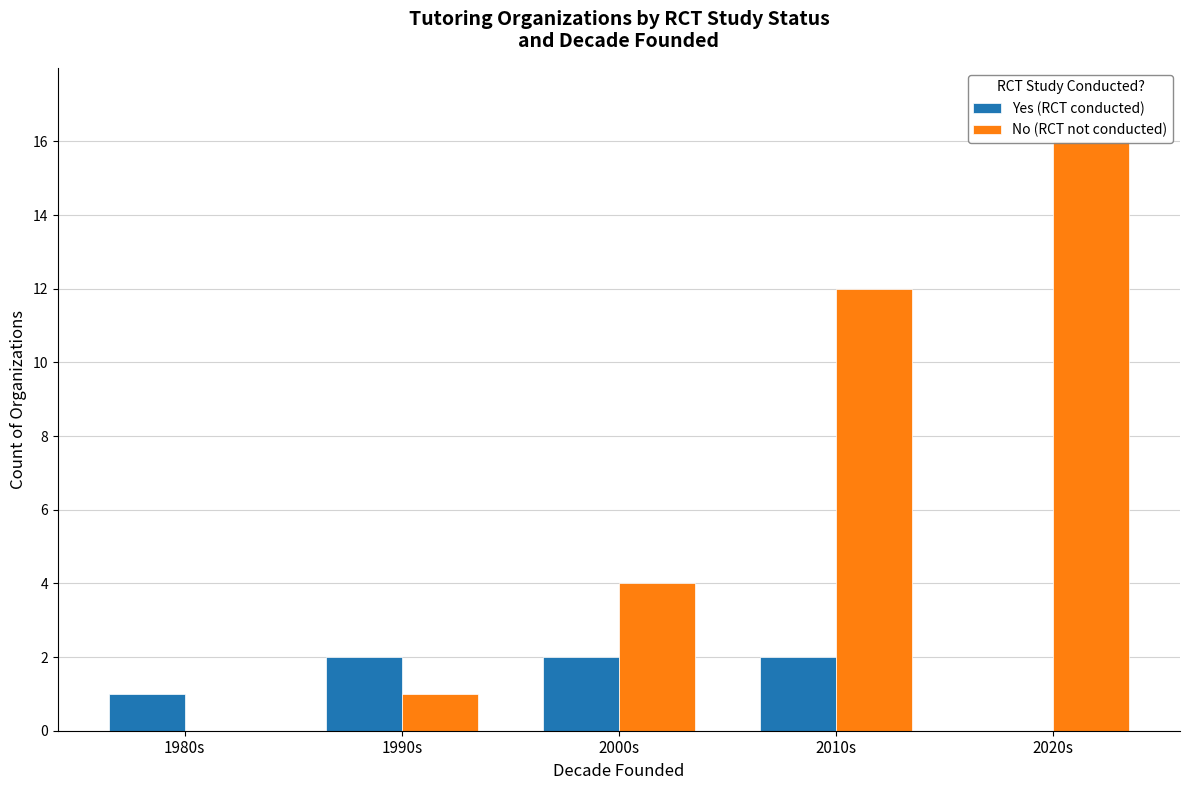

Reading left to right, list all the values displayed in this chart.

Yes (RCT conducted): 1	2	2	2	0
No (RCT not conducted): 0	1	4	12	16